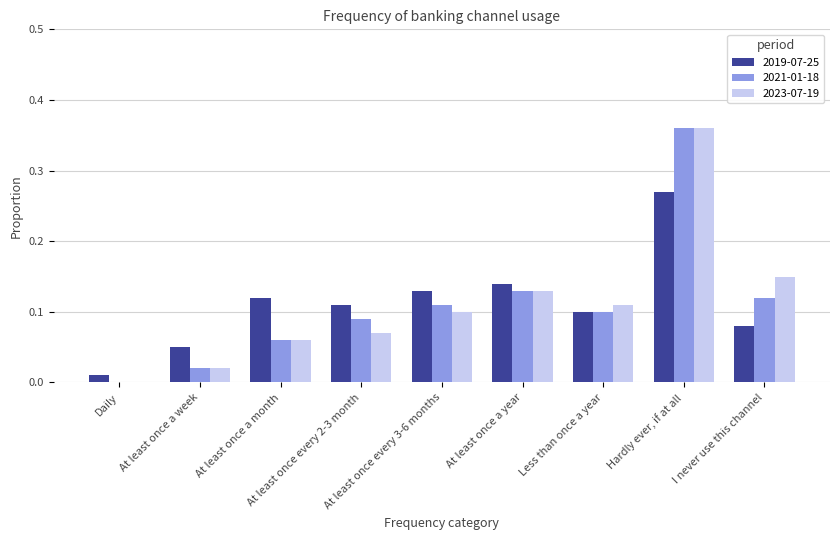

How many distinct data groups are displayed?

3